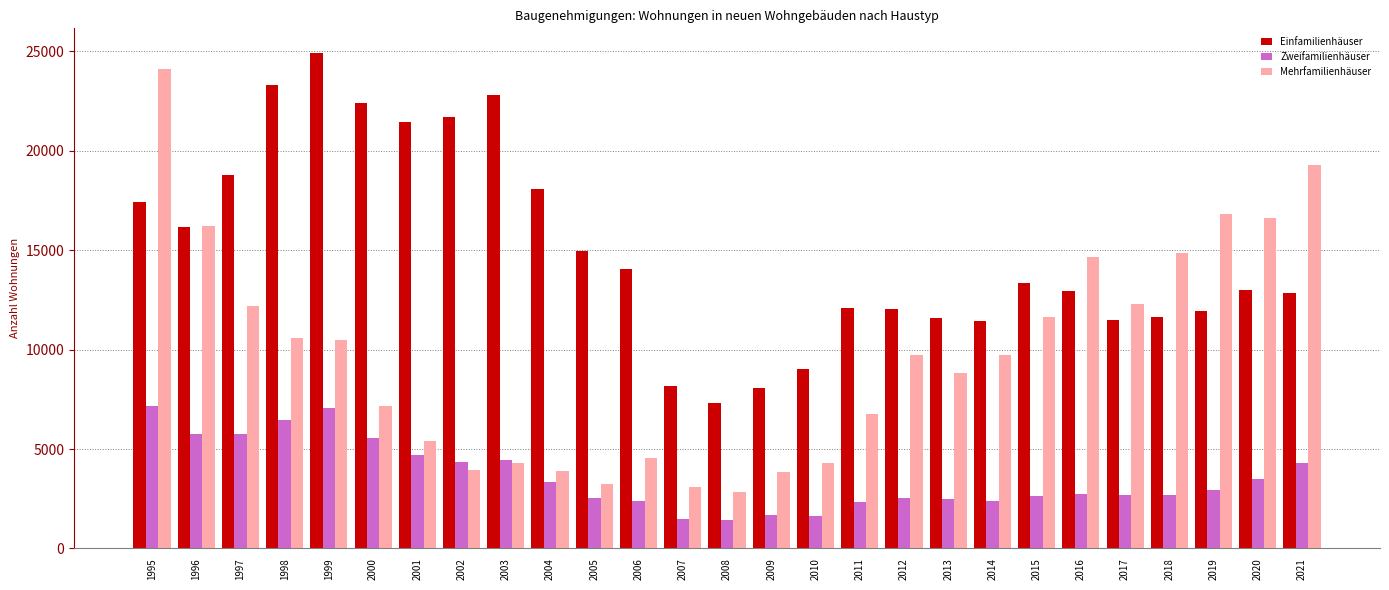

What is the total value across all series at 2000?

35112